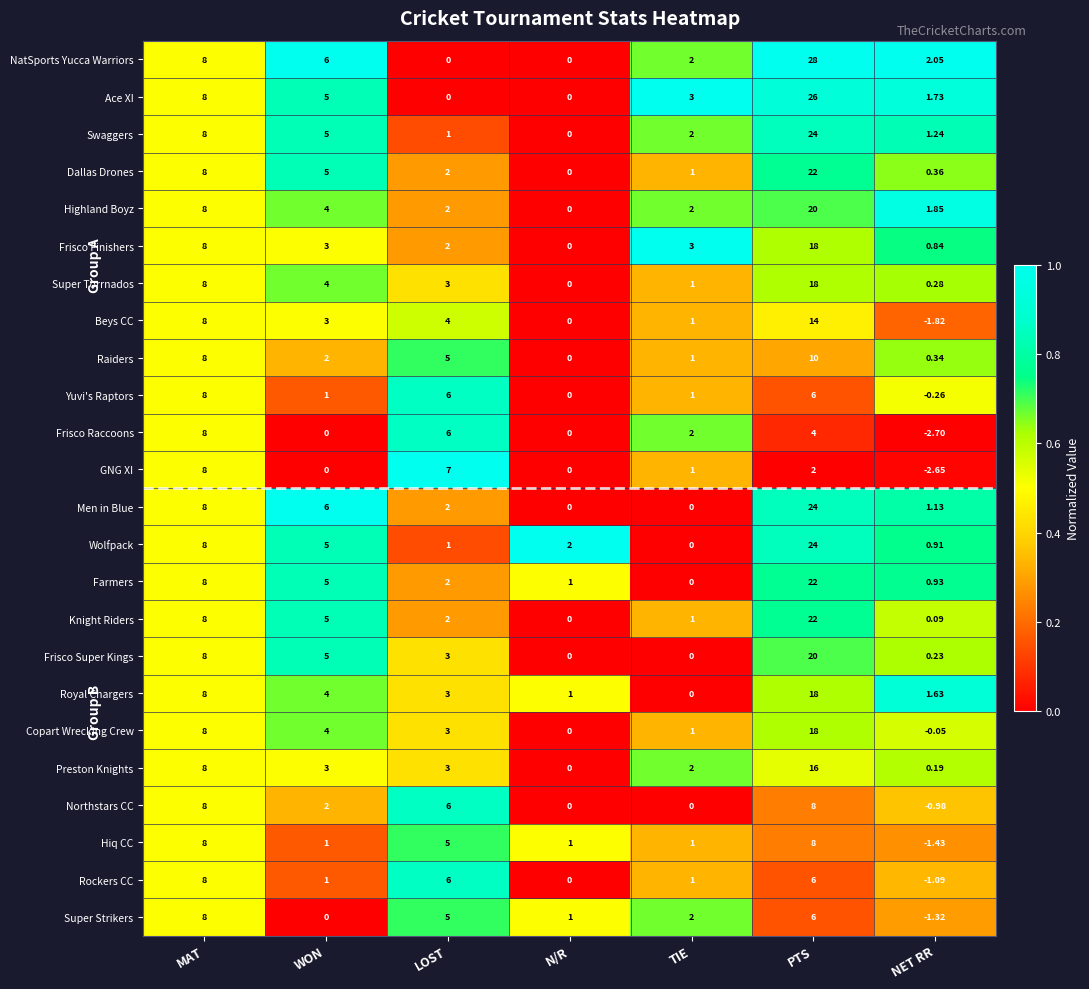

At which label does Raiders first exceed 2?

MAT